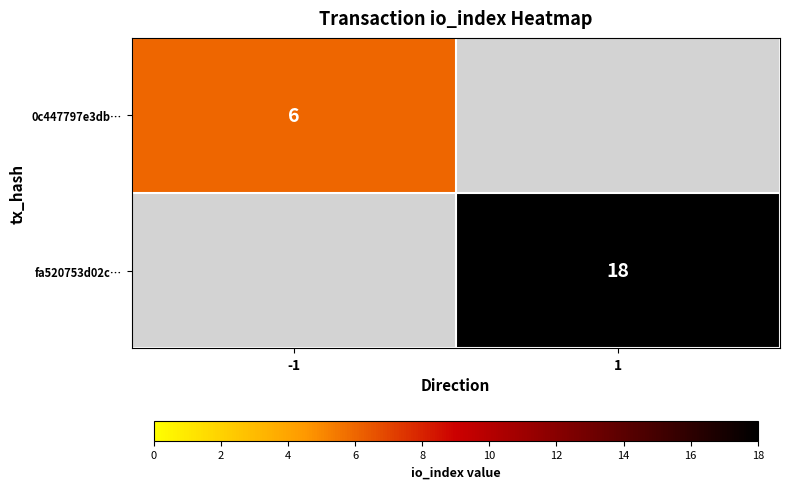

True or false: 0c447797e3db… has a value of 10 at -1.

False